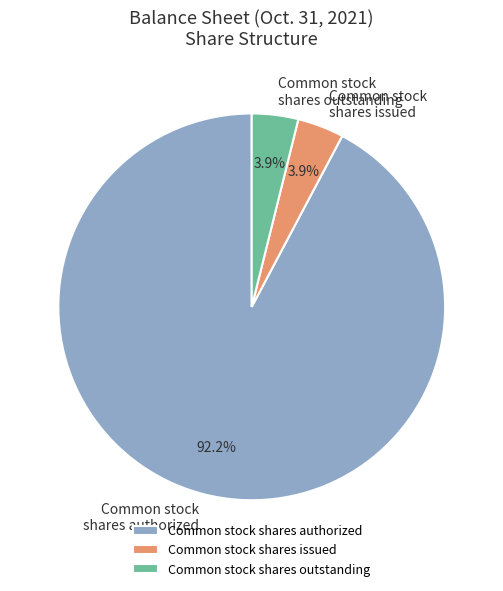

What is the largest slice in the pie chart?

Common stock shares authorized